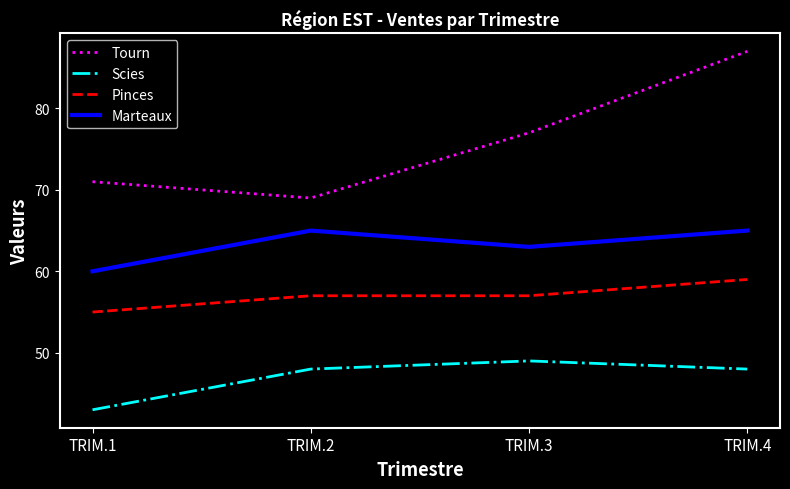

What is the total value across all series at TRIM.4?

259